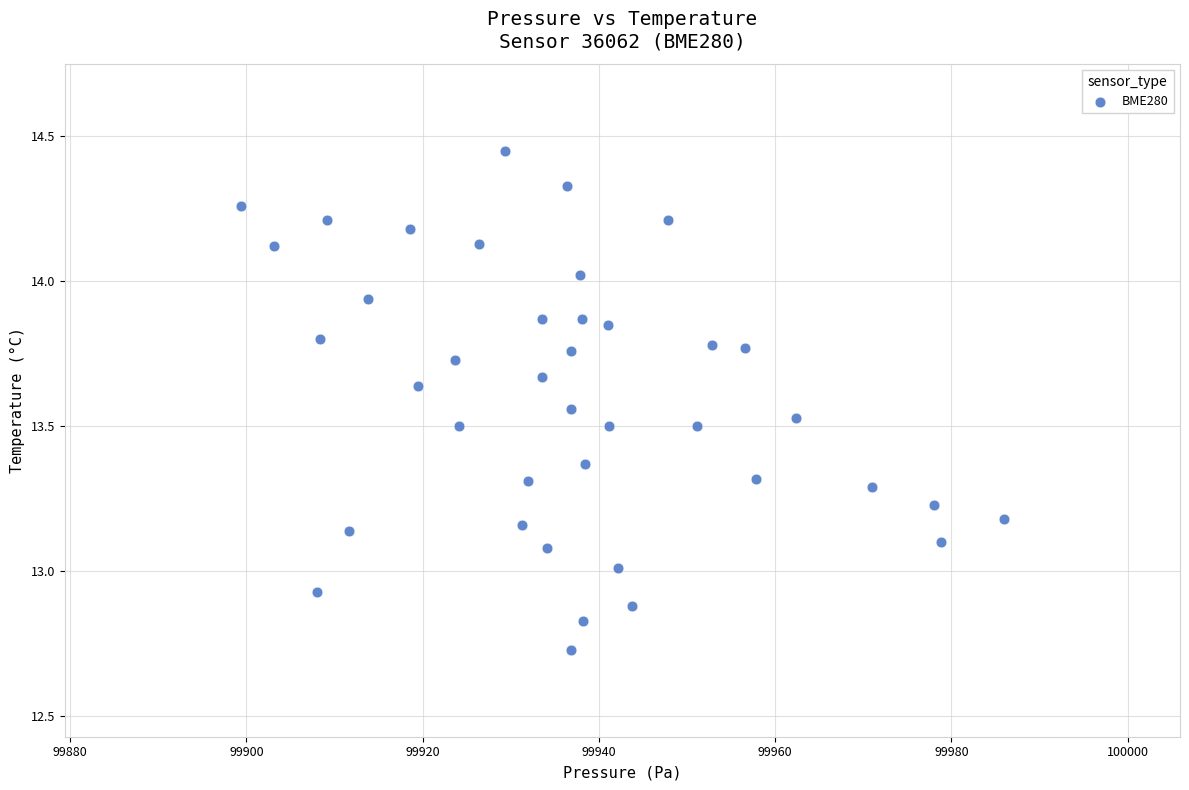

What is the range of Y values (max minus min)?

1.7